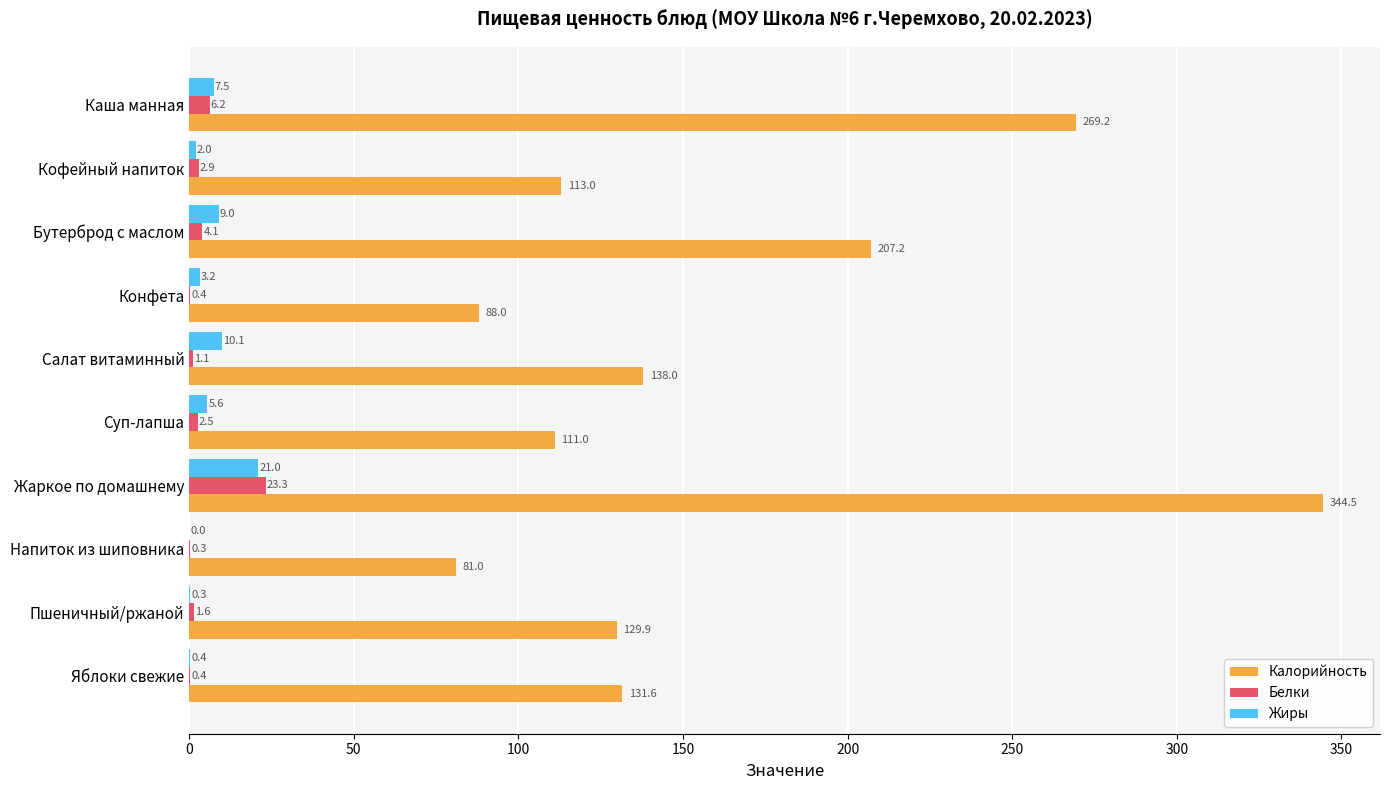

Is it true that Белки equals 23.3 at Жаркое по домашнему?

True